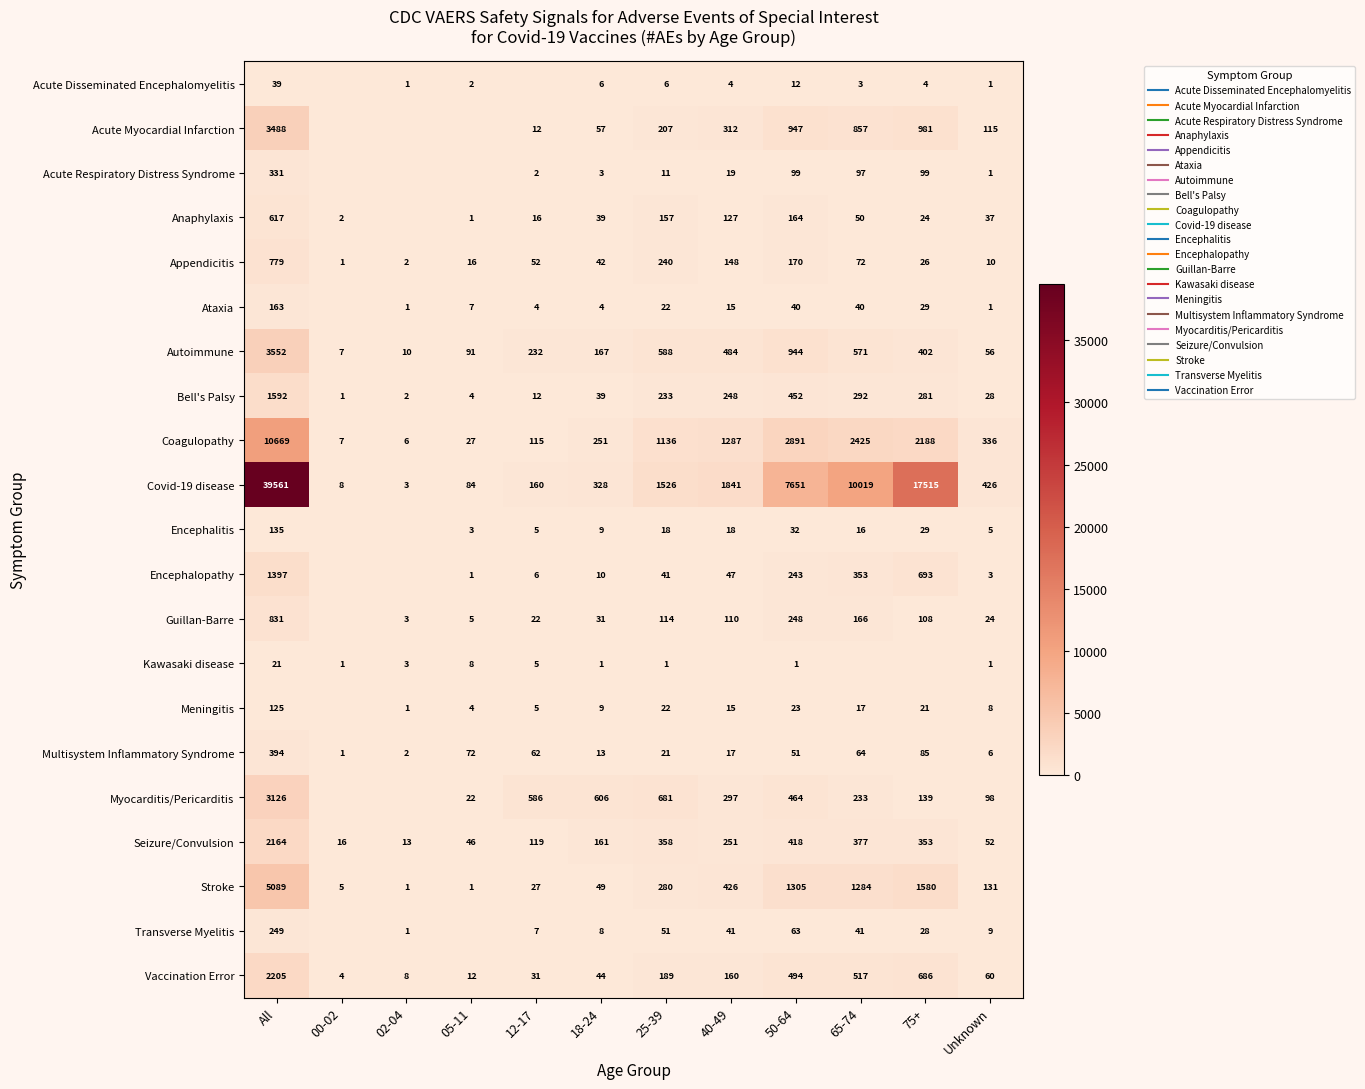

How many values in the Coagulopathy series exceed 1136?

5